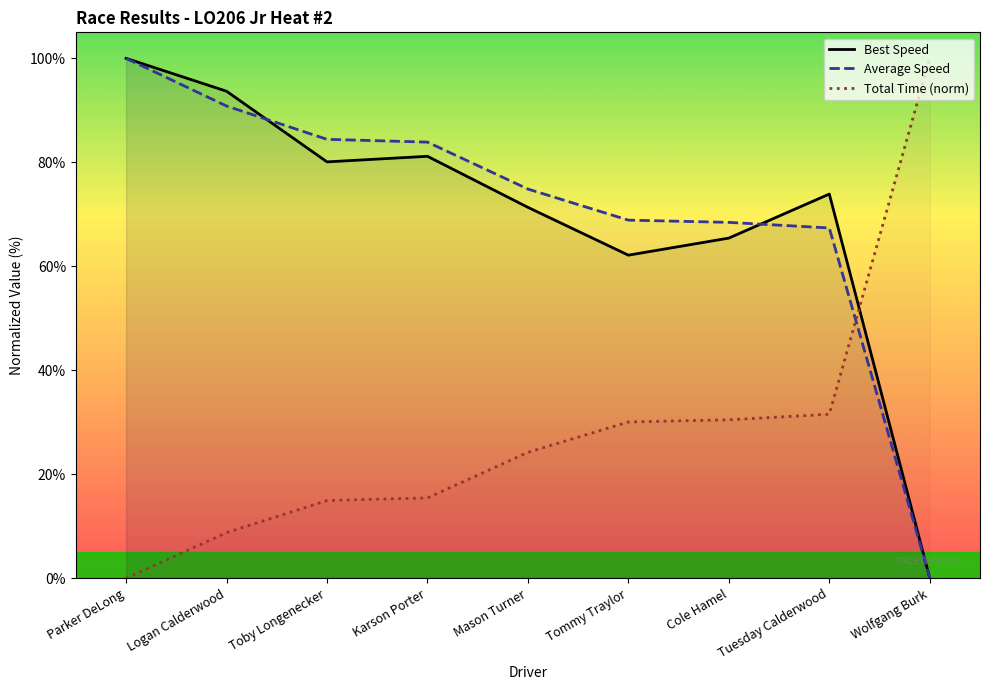

The value of Total Time (norm) at Toby Longenecker is 22.4. True or false?

False